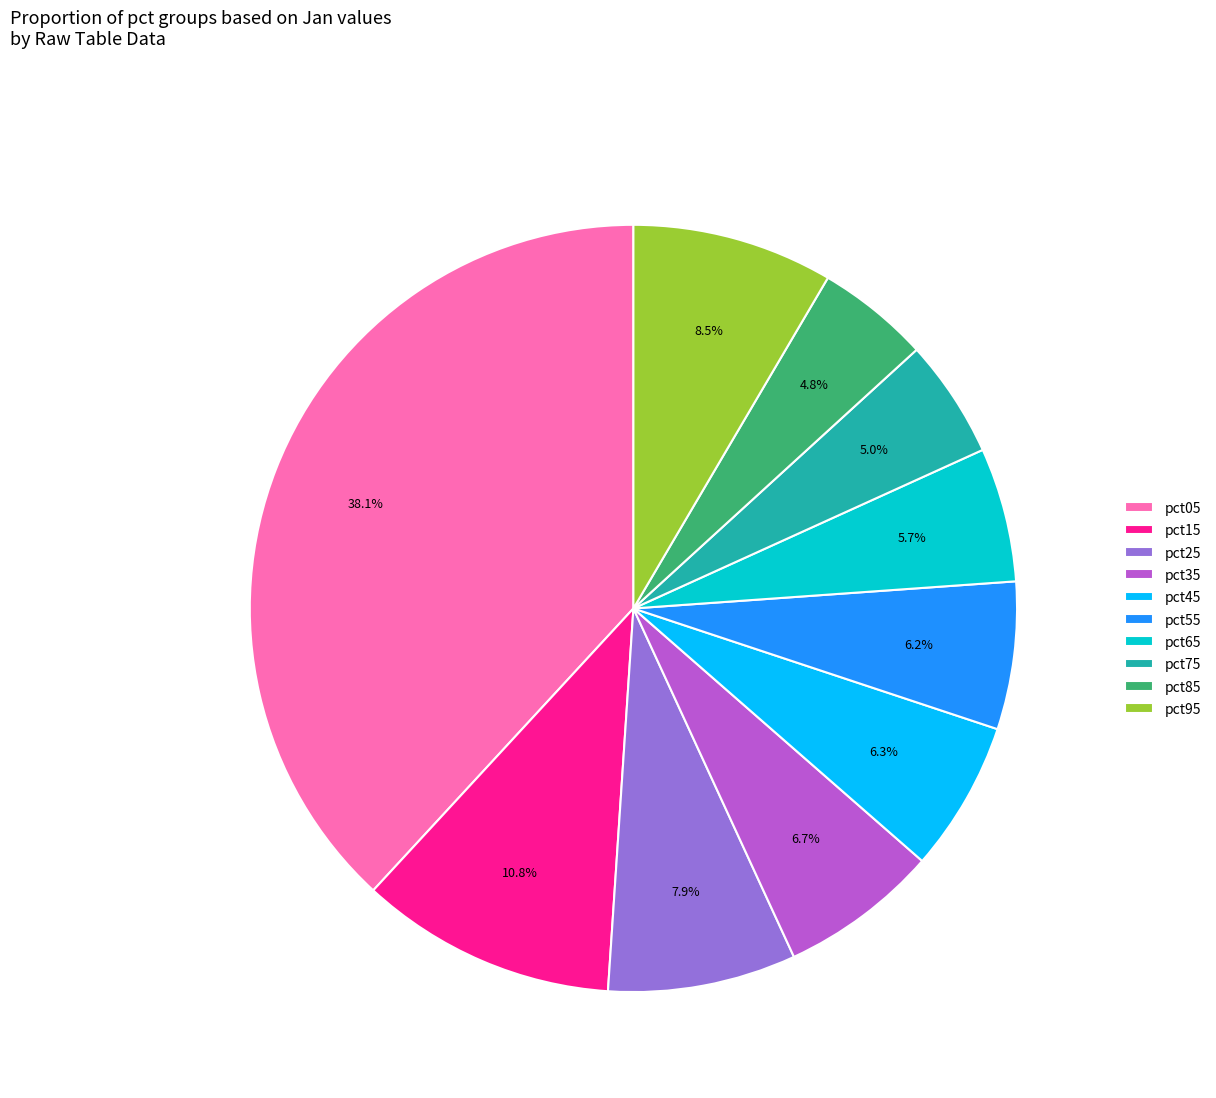

Is there any slice that represents more than half of the pie?

No